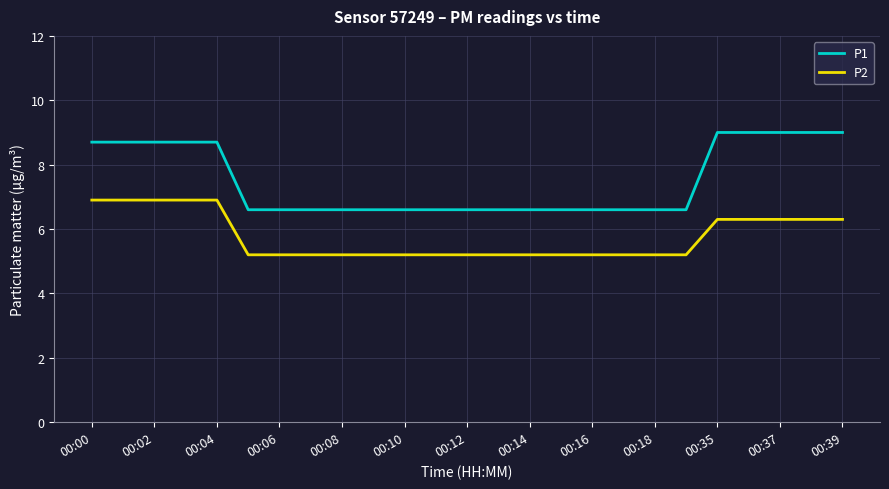

List the series in order of their overall mean, highest first.

P1, P2